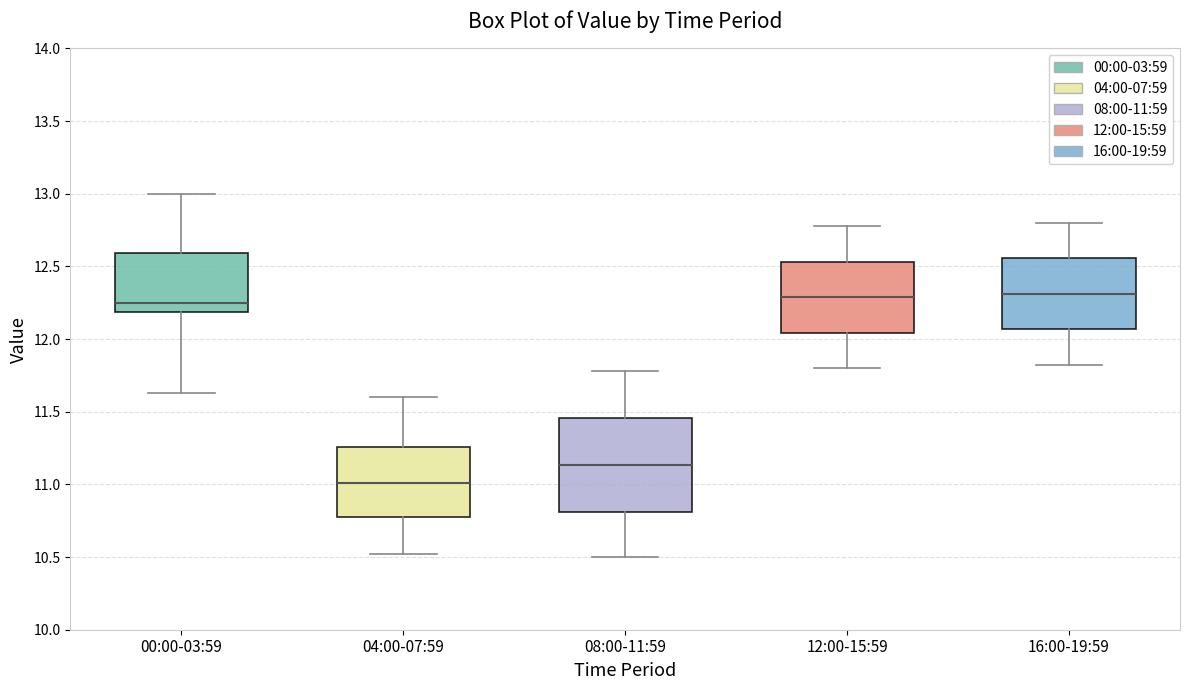

Reading left to right, transcribe this box plot: for each box, give where its median line is, the range the box spans, and where its two whiskers end, as read against the y-axis. The values are not printed on the chart, so give them approximately, as read against the axis.

00:00-03:59: median 12.25, box 12.20 to 12.60, whiskers 11.65 to 13.00
04:00-07:59: median 11.00, box 10.75 to 11.25, whiskers 10.50 to 11.60
08:00-11:59: median 11.15, box 10.80 to 11.45, whiskers 10.50 to 11.80
12:00-15:59: median 12.30, box 12.05 to 12.55, whiskers 11.80 to 12.80
16:00-19:59: median 12.30, box 12.05 to 12.55, whiskers 11.80 to 12.80